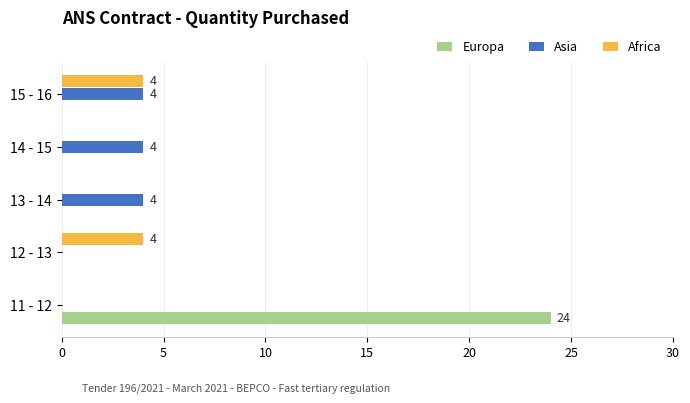

At which category is the sum across all series the highest?

11 - 12